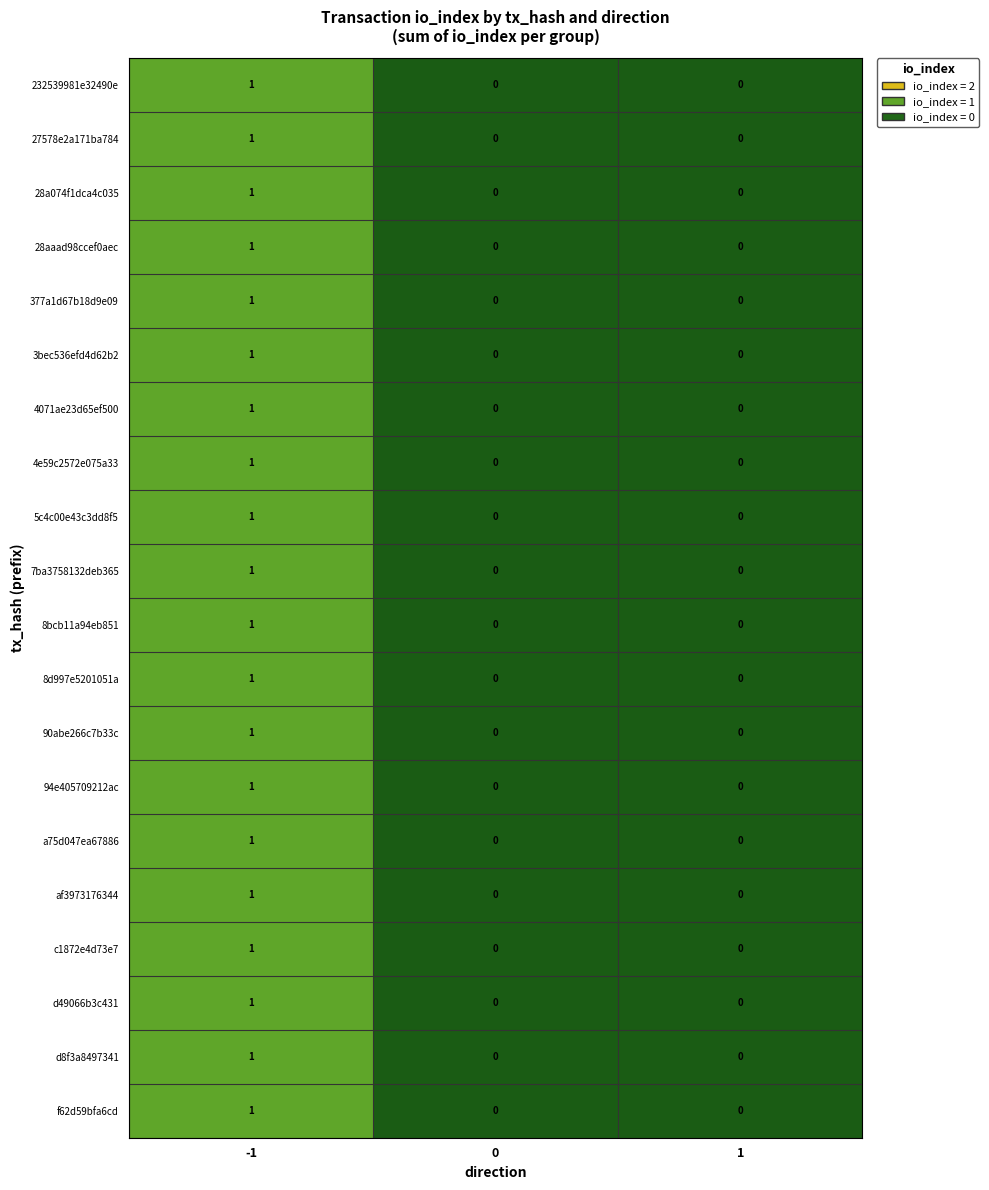

True or false: 4e59c2572e075a33 has a value of 0 at 0.

True